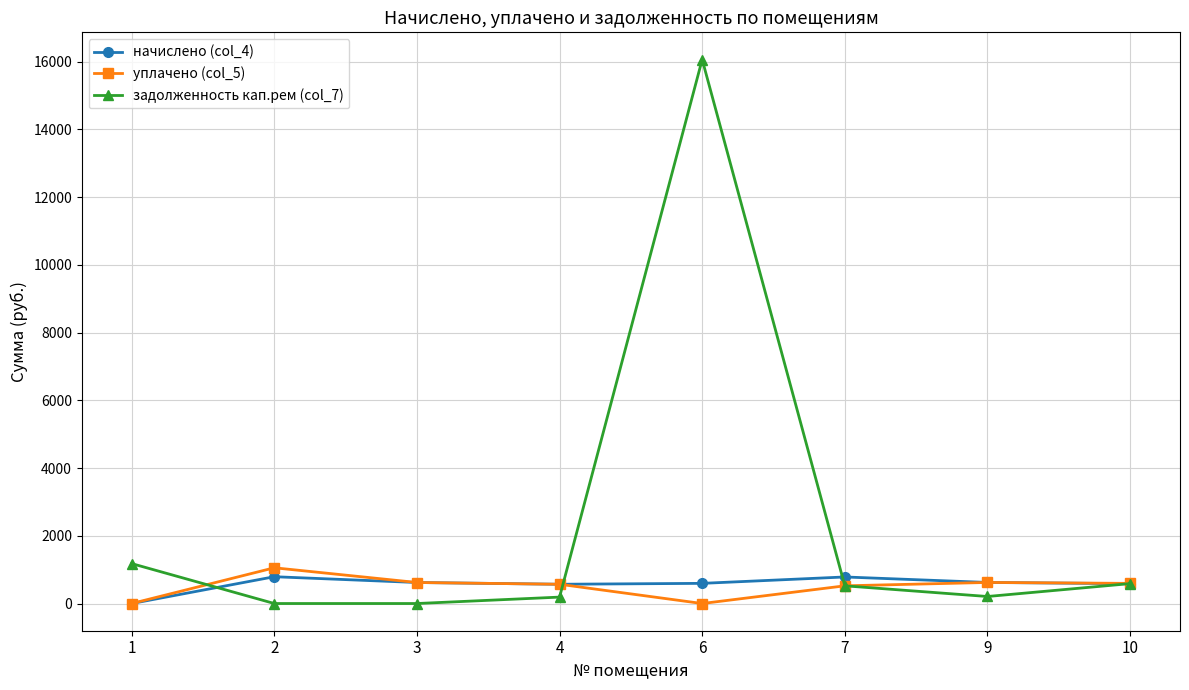

Which series has the largest total across all categories?

задолженность кап.рем (col_7)